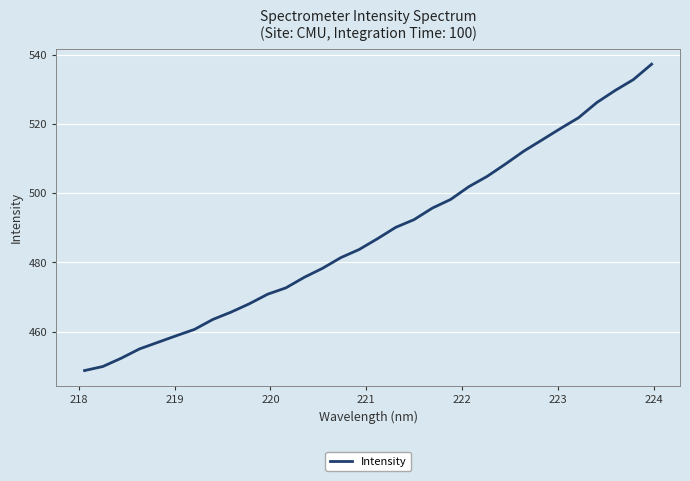

How many lines are shown in the chart?

1